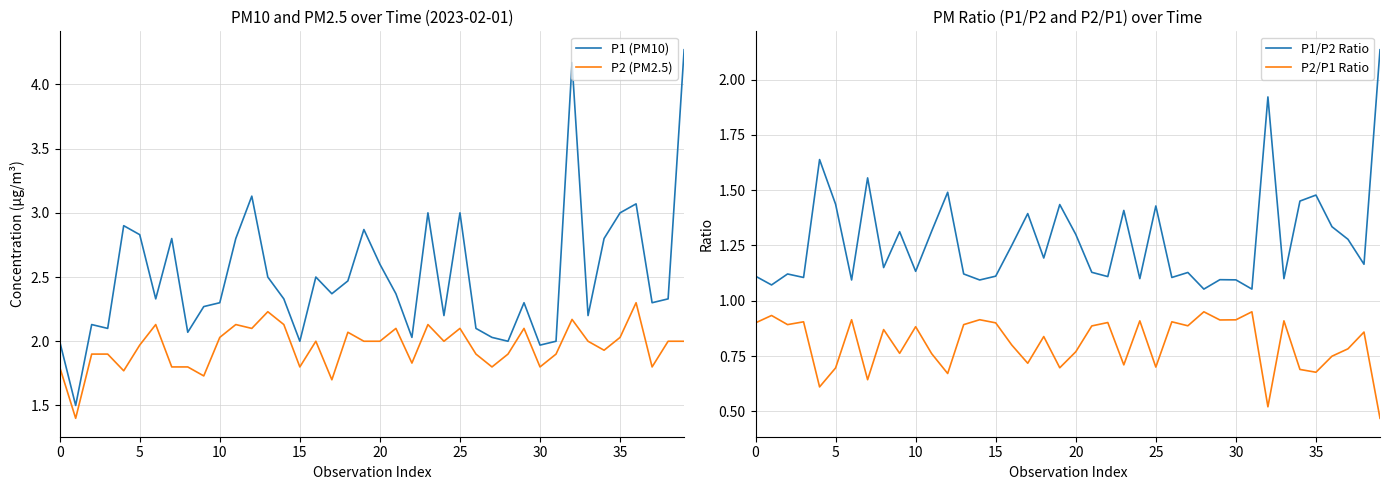

What is the minimum value for P2 (PM2.5)?

1.4